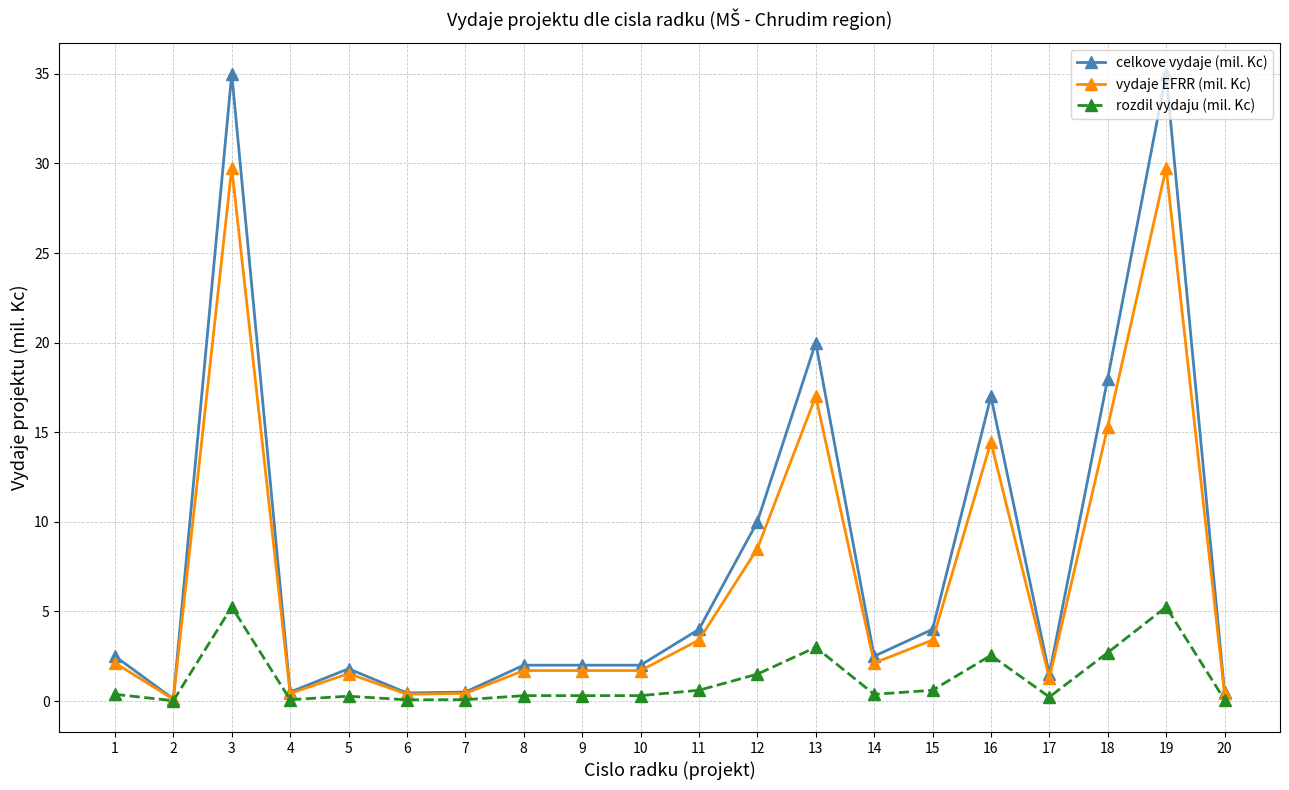

What is the difference between the maximum and minimum values in the rozdil vydaju (mil. Kc) series?

5.2